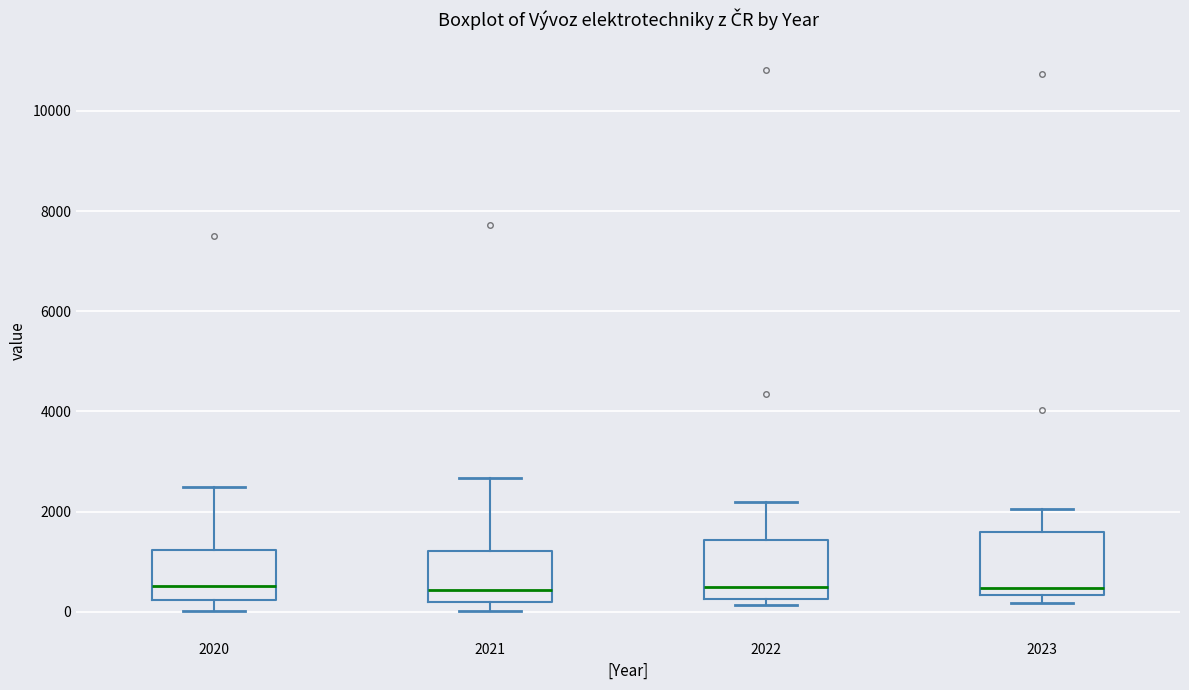

Where is the lower edge of the box at x = 2021 on the y-axis? The values are not printed on the chart, so give them approximately, as read against the axis.

200